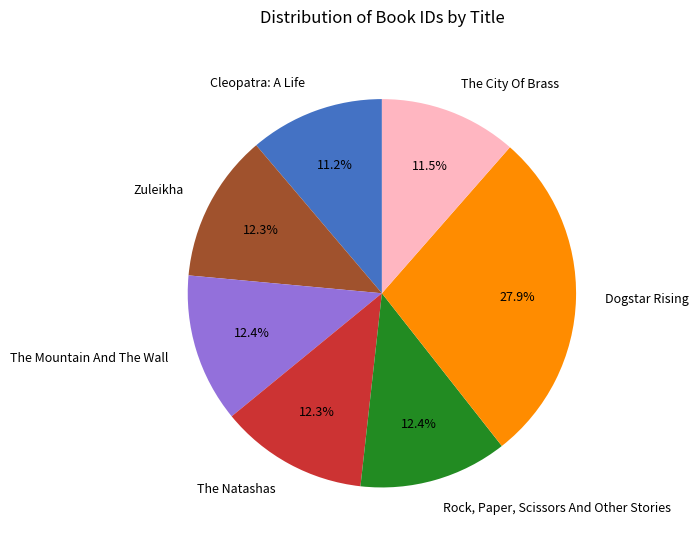

Is Cleopatra: A Life the majority of the pie?

No